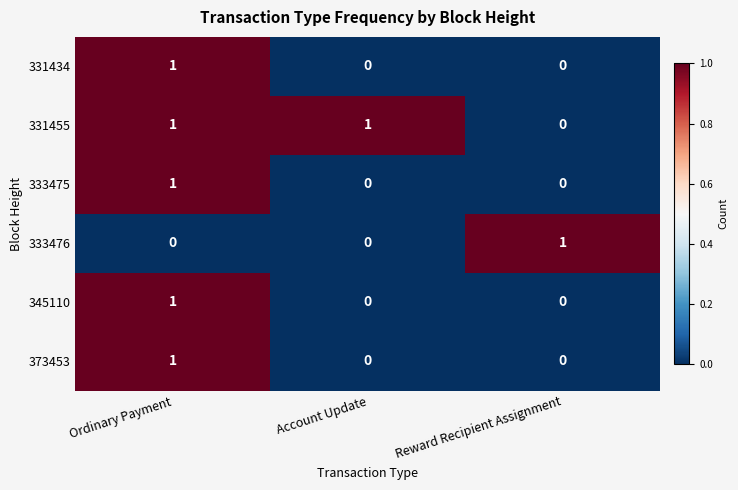

Count the 333476 values in the range 0 to 1.

3